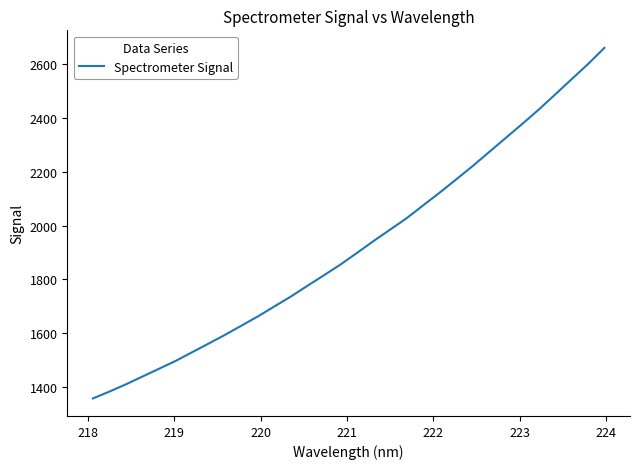

What is the difference between the maximum and minimum values?

1303.7